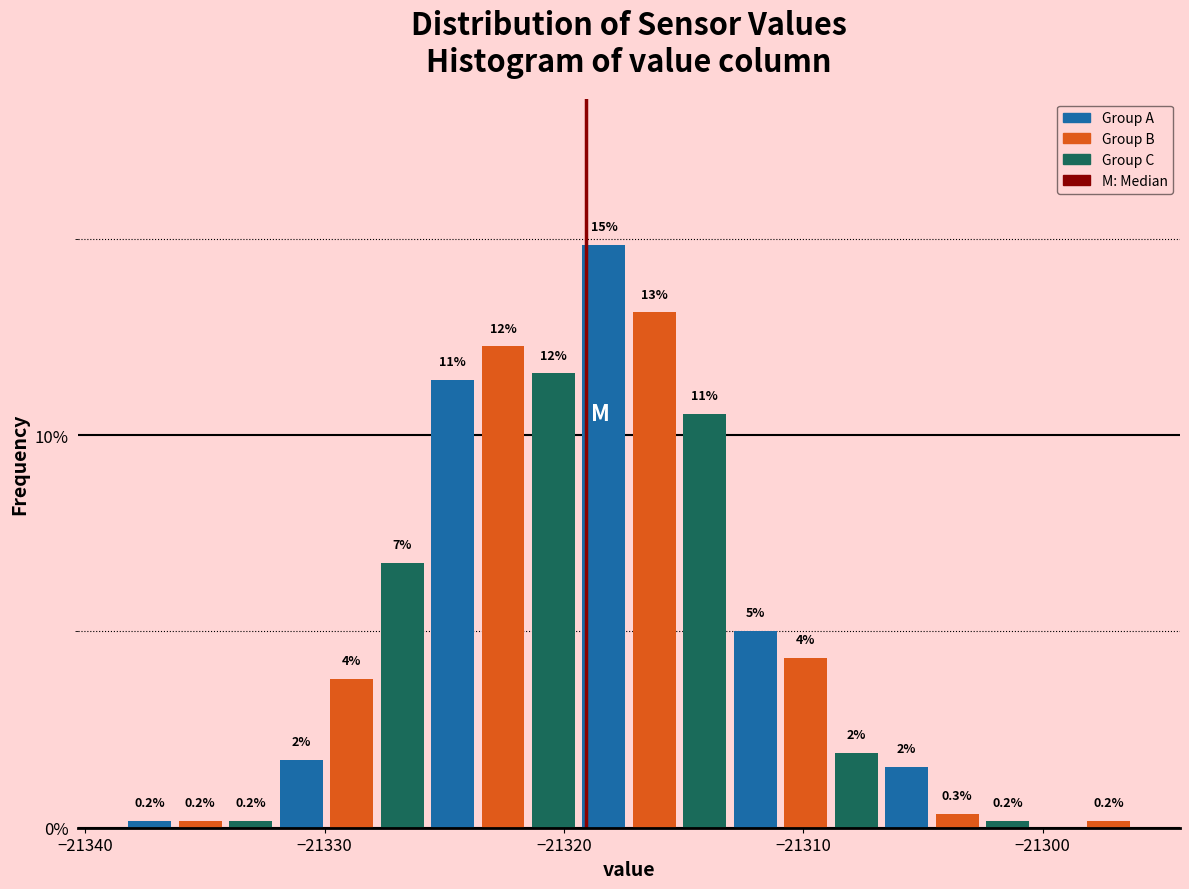

Around what value on the x-axis is the tallest bar? Give the approximate position of its centre, as read against the axis.

-21318